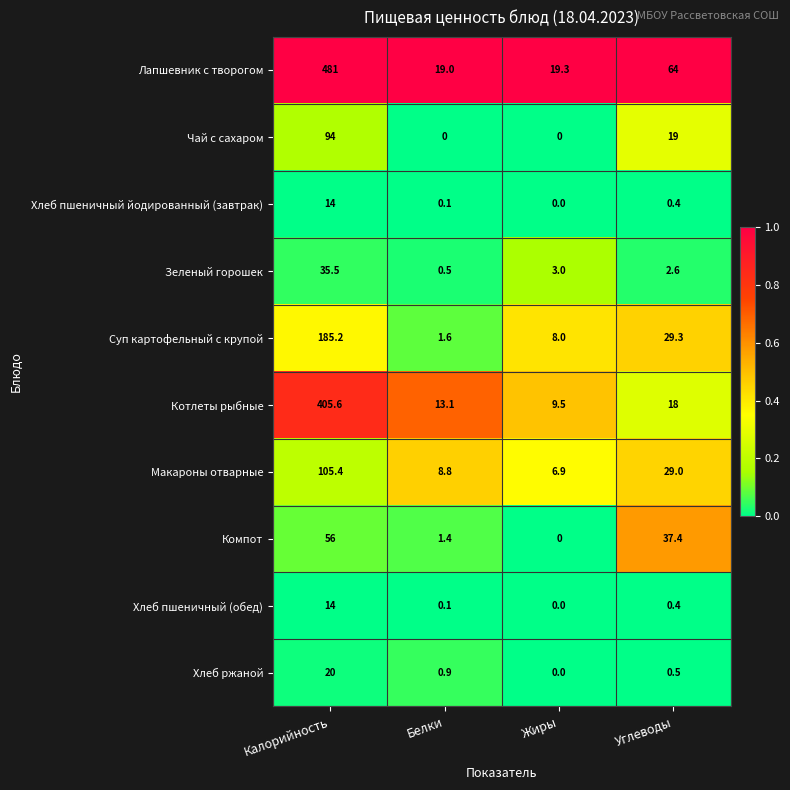

Which series has the largest total across all categories?

Лапшевник с творогом